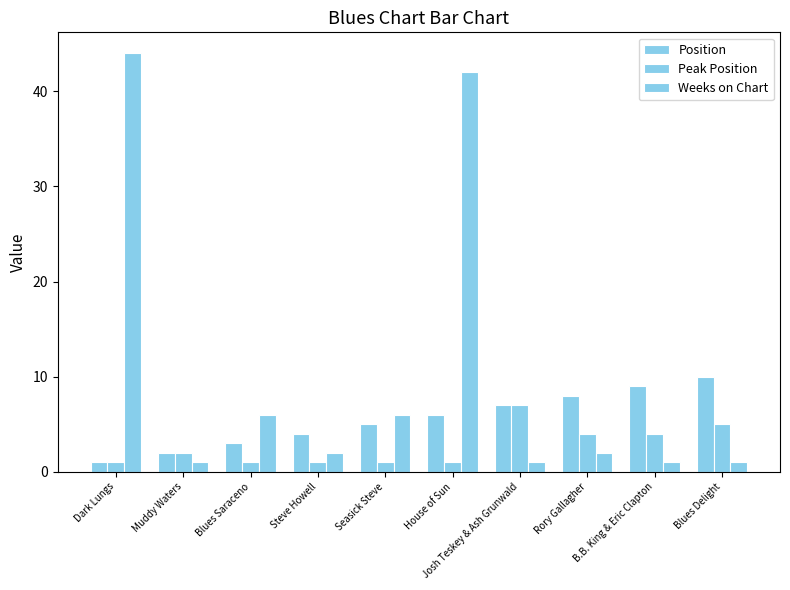

What position from the left is House of Sun?

6